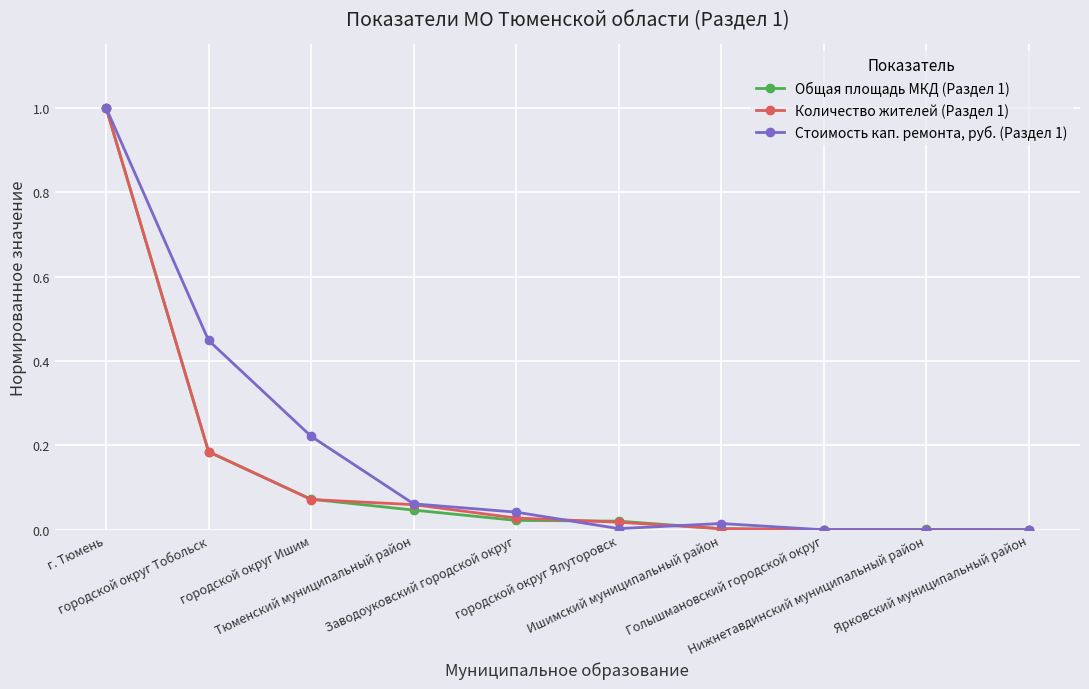

What is the maximum value shown in the chart?

1.0